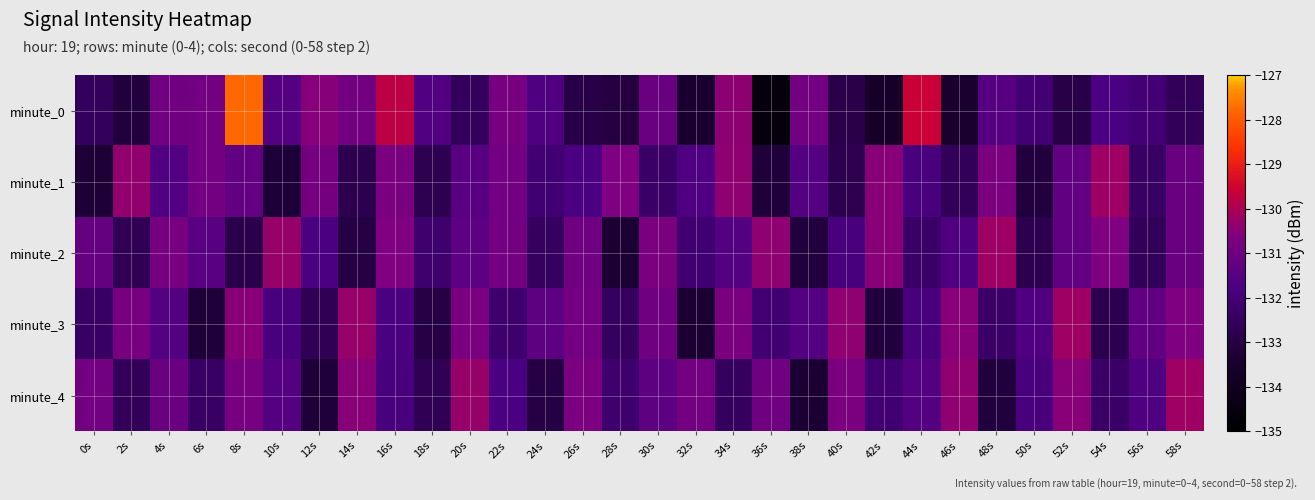

Which series has the widest spread of values?

minute_0